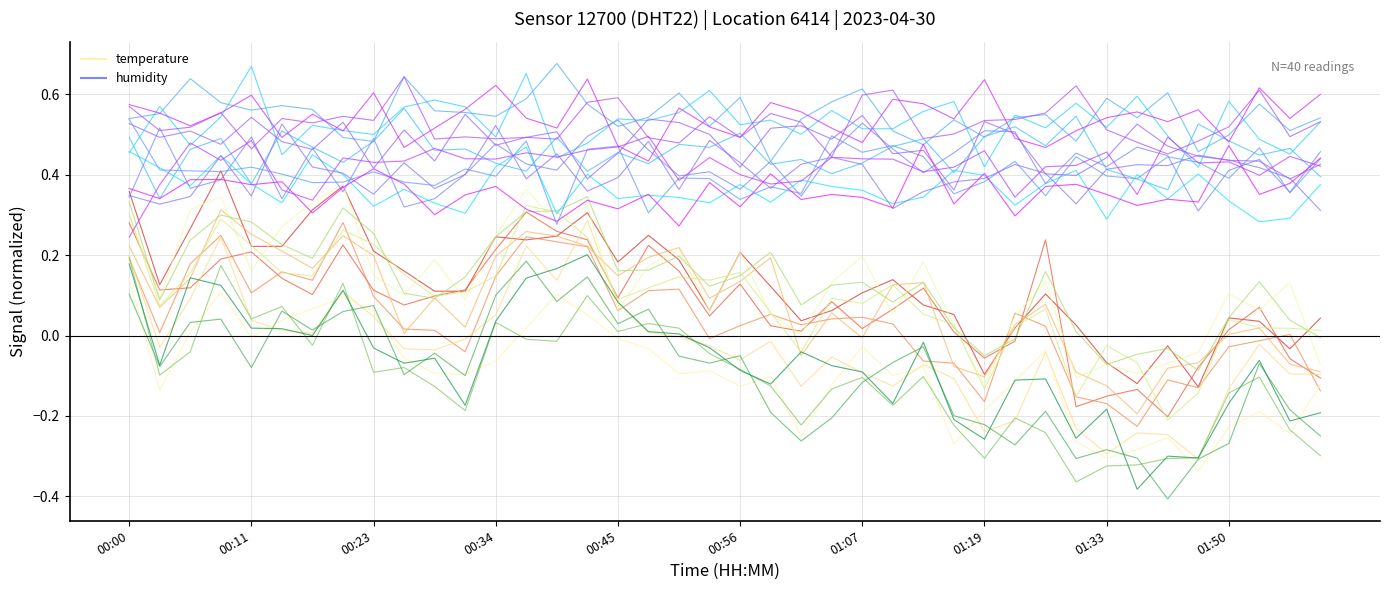

What are all the series names shown in the legend?

temperature, humidity